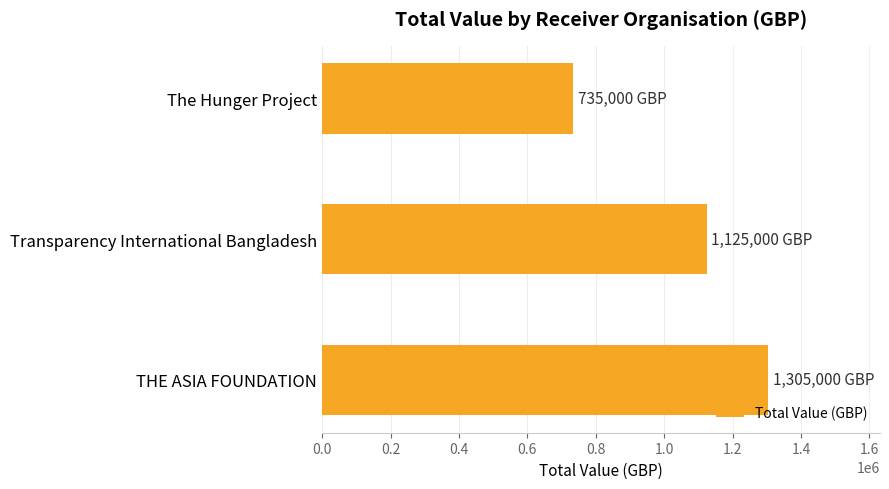

True or false: the data shows 311083 at Transparency International Bangladesh.

False